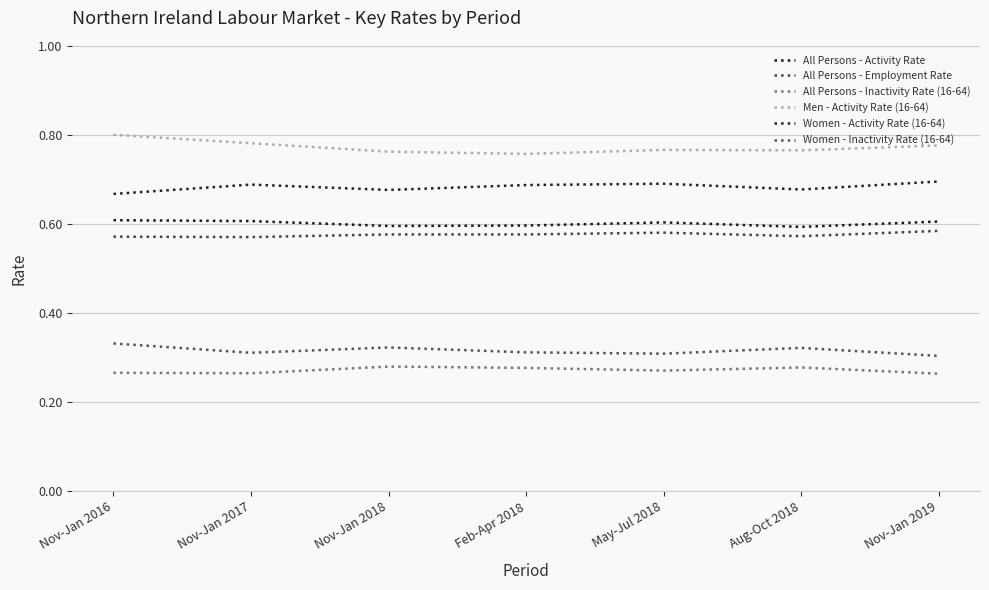

What is the total value across all series at Nov-Jan 2019?

3.2